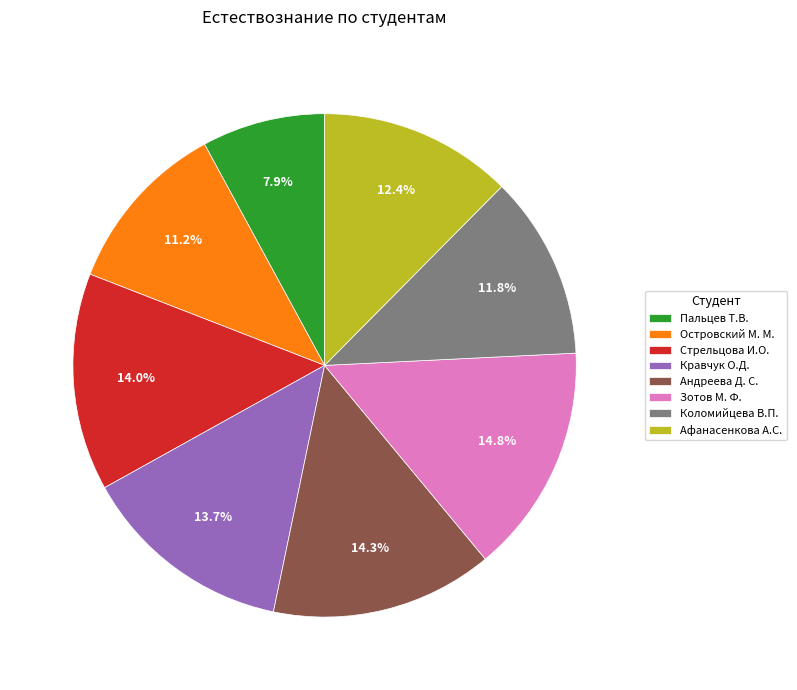

Is it true that Андреева Д. С. is 8% of the pie?

False